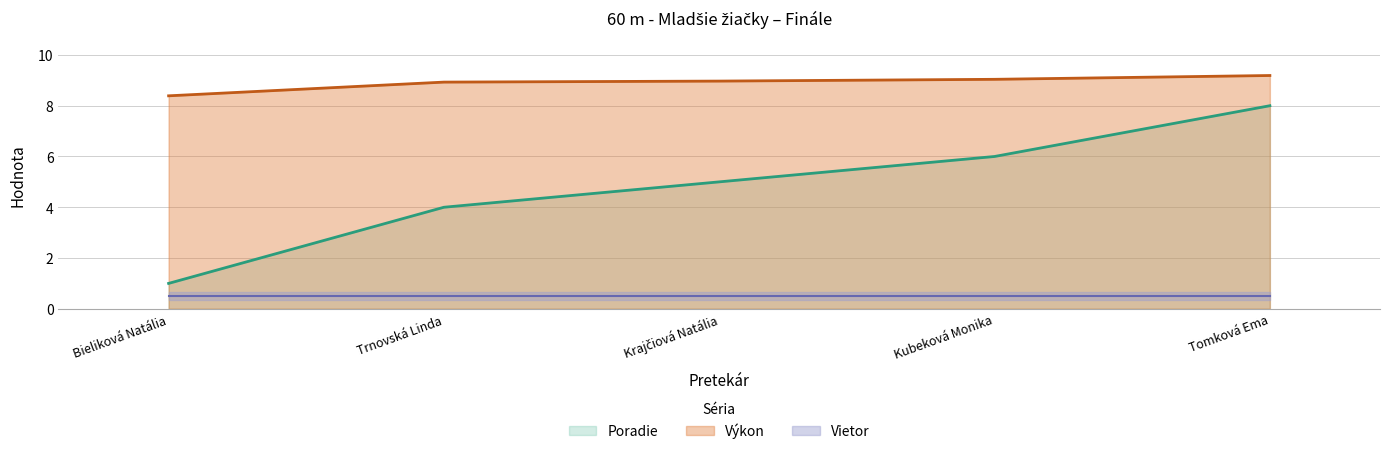

What is the maximum value for Poradie?

8.0